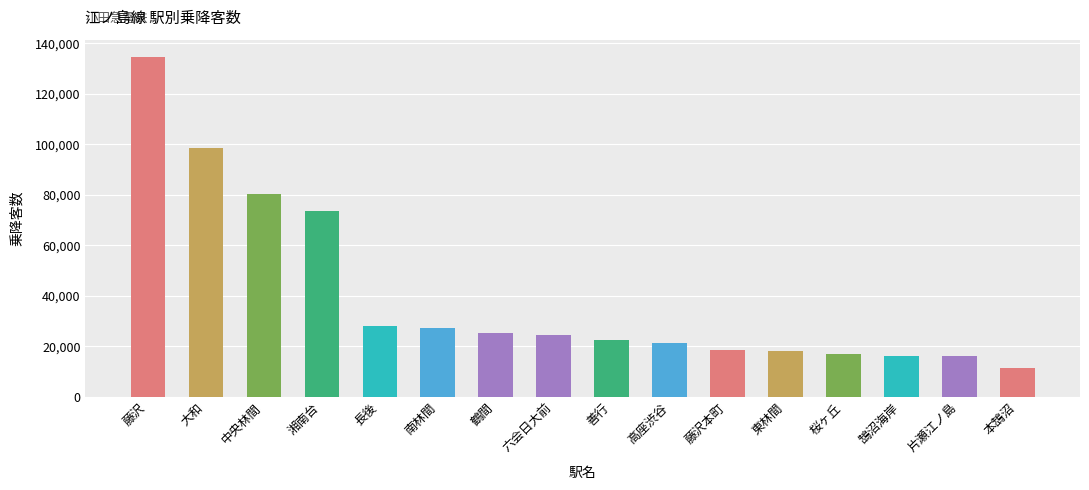

List the labels in order of value, smallest first.

本鵠沼, 片瀬江ノ島, 鵠沼海岸, 桜ヶ丘, 東林間, 藤沢本町, 高座渋谷, 善行, 六会日大前, 鶴間, 南林間, 長後, 湘南台, 中央林間, 大和, 藤沢